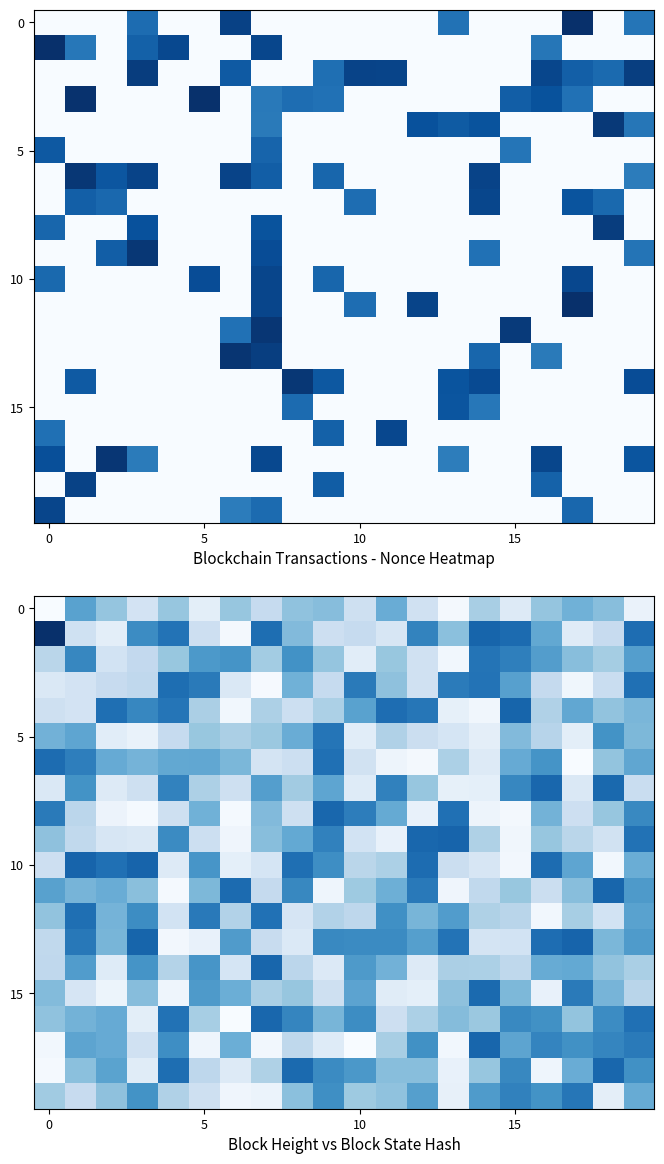

What is the maximum value shown in the chart?

64764.0